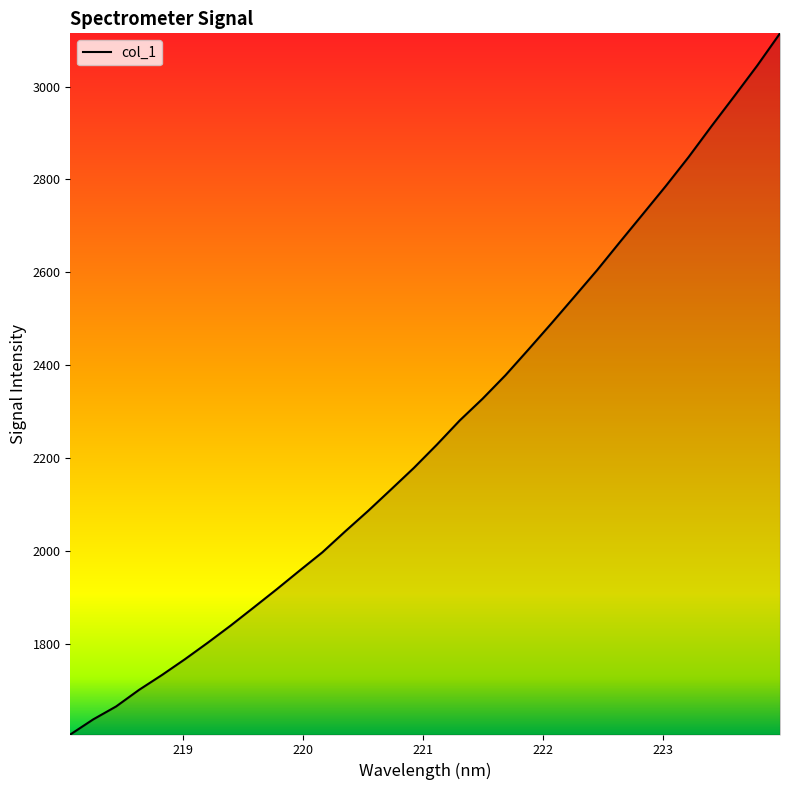

What is the average value?

2259.7